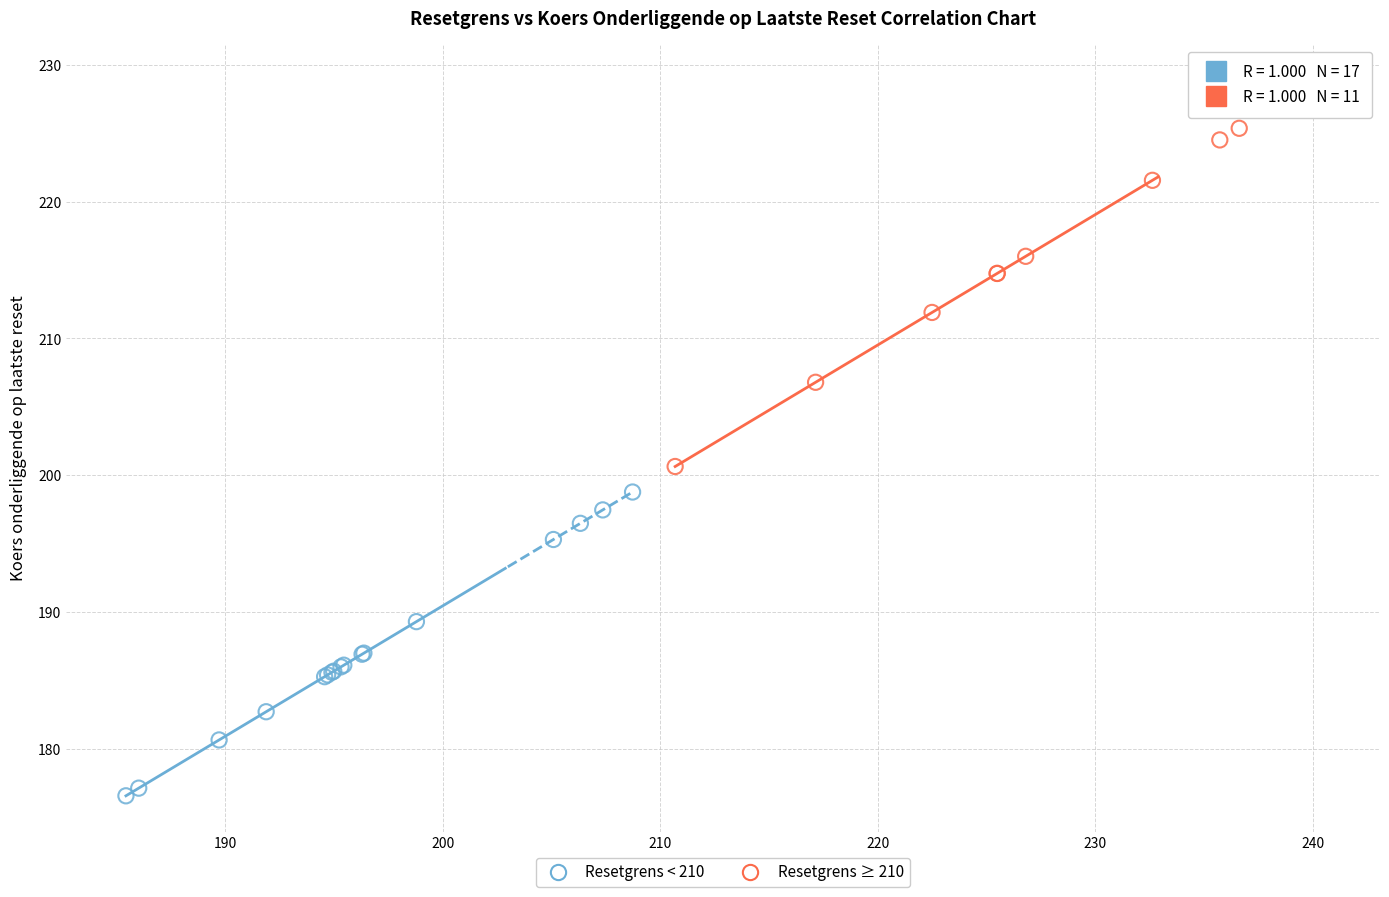

Which series has the largest Y range (max minus min)?

Resetgrens ≥ 210